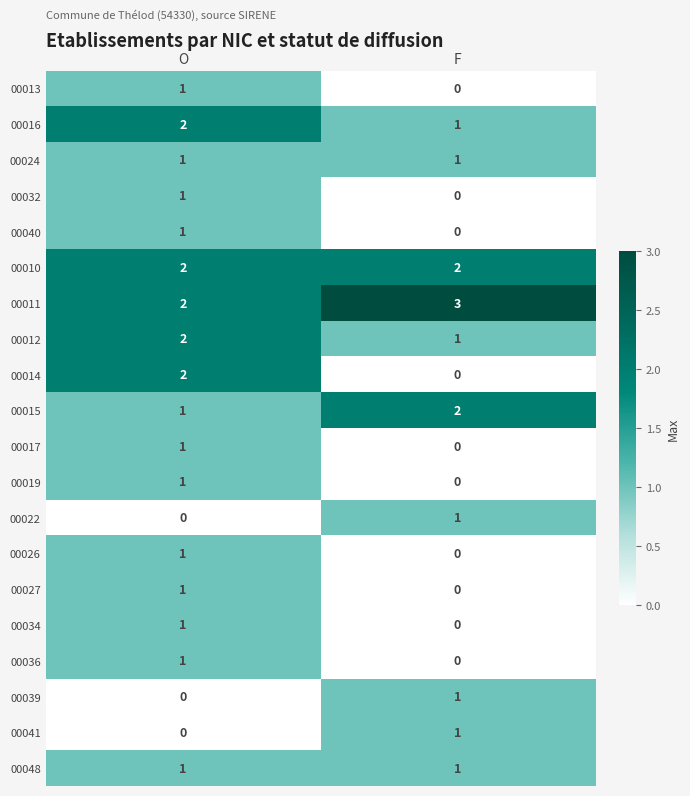

What is the greatest value displayed?

3